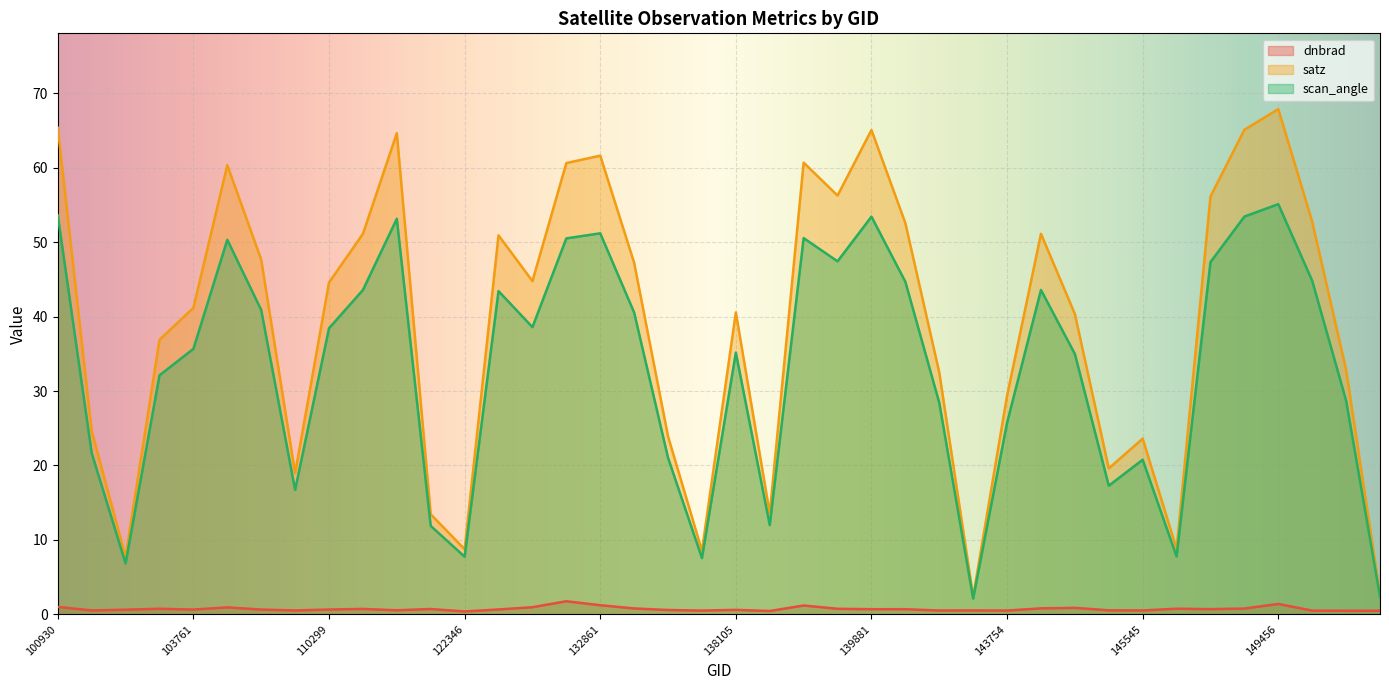

Reading right to left, list all the values displayed in this chart.

dnbrad: 0.5	0.5	0.5	1.4	0.8	0.7	0.8	0.5	0.5	0.9	0.8	0.5	0.5	0.5	0.7	0.7	0.7	1.2	0.4	0.6	0.5	0.6	0.8	1.2	1.8	1.0	0.7	0.4	0.7	0.5	0.7	0.6	0.5	0.6	0.9	0.6	0.7	0.6	0.5	1.0
satz: 2.7	32.9	52.7	67.9	65.1	56.1	8.8	23.6	19.6	40.3	51.1	29.4	2.4	32.5	52.6	65.1	56.3	60.7	13.6	40.6	8.5	23.9	47.2	61.6	60.6	44.8	50.9	8.7	13.4	64.6	51.1	44.6	19.0	47.7	60.4	41.2	36.9	7.7	24.6	65.4
scan_angle: 2.4	28.7	44.8	55.1	53.4	47.3	7.8	20.8	17.3	35.0	43.6	25.7	2.1	28.4	44.7	53.4	47.4	50.5	12.0	35.2	7.6	21.0	40.5	51.2	50.5	38.6	43.4	7.7	11.9	53.1	43.6	38.4	16.7	40.9	50.3	35.7	32.1	6.8	21.7	53.6